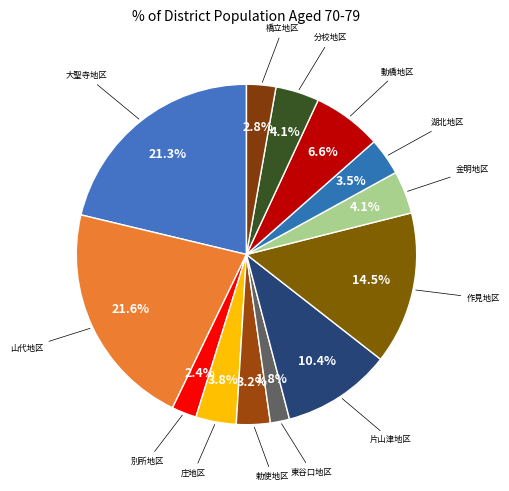

Count the number of slices in the pie.

13